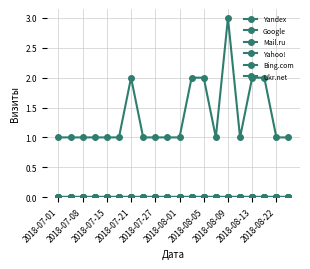

At which category does the chart reach its minimum across all series?

2018-07-01